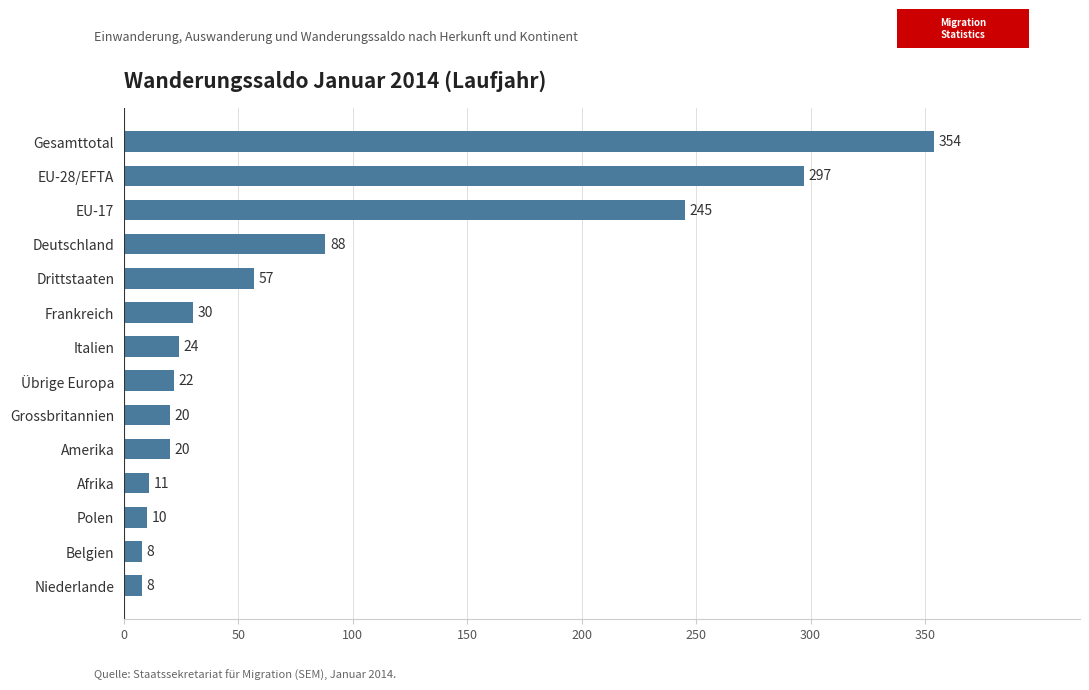

How many categories are shown in the chart?

14